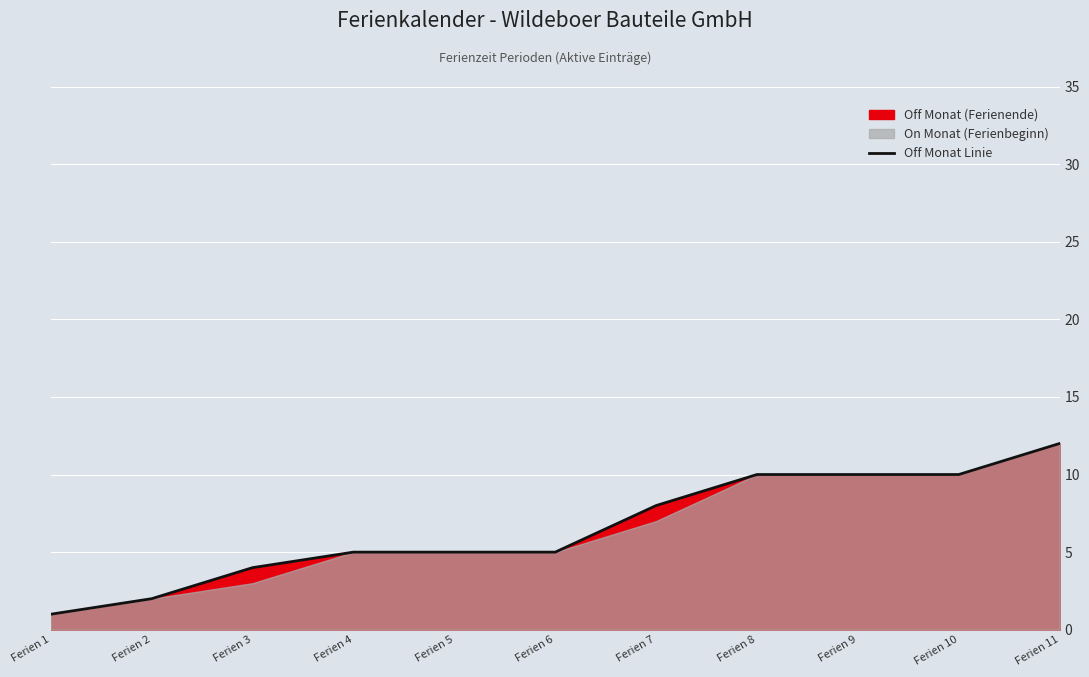

Approximately how many times larger is the value at Ferien 3 compared to Ferien 4?

0.8